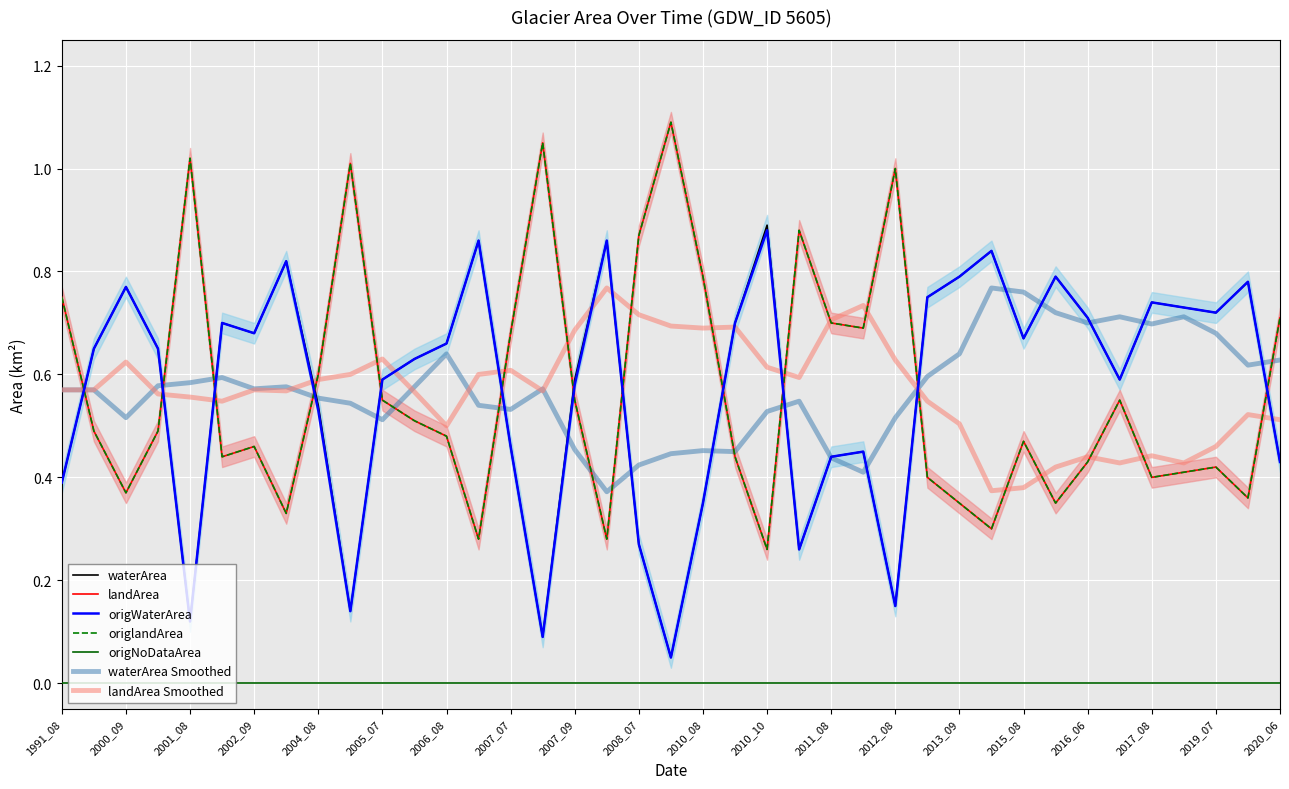

What is the value of the waterArea point at the 30th from the left?

0.8